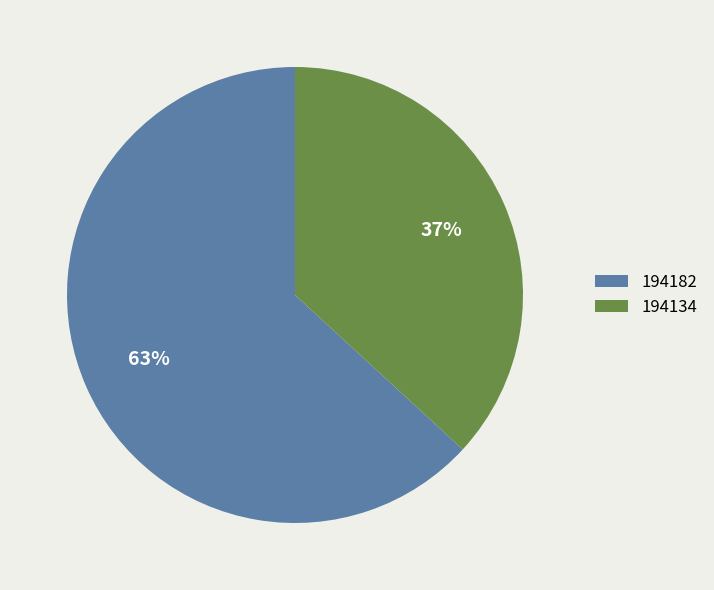

True or false: 194134 accounts for 37% of the total.

True